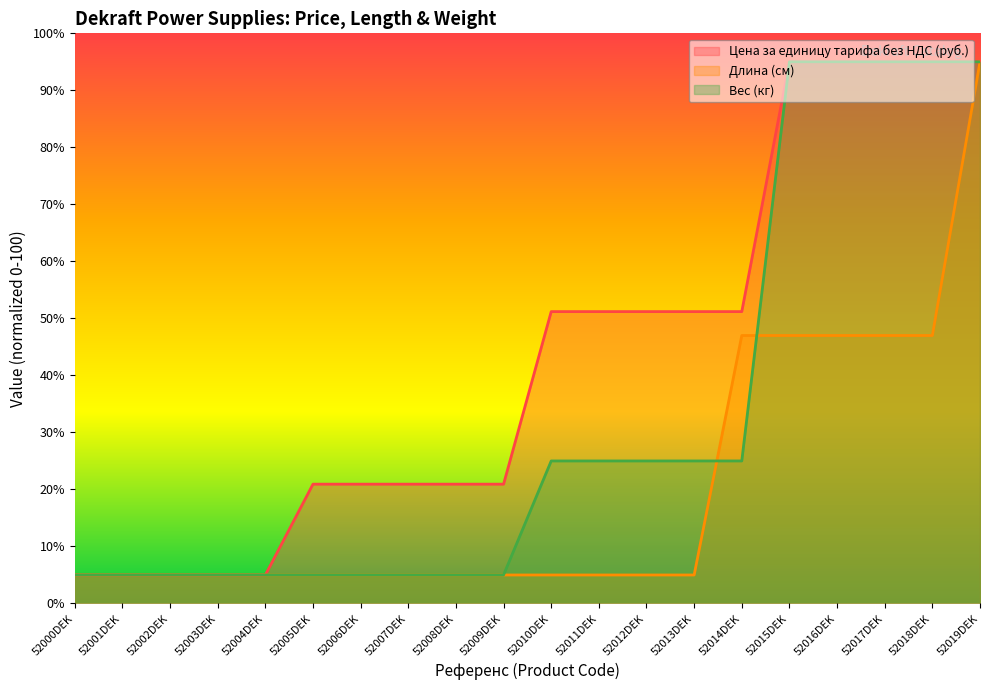

How many series are shown in this chart?

3